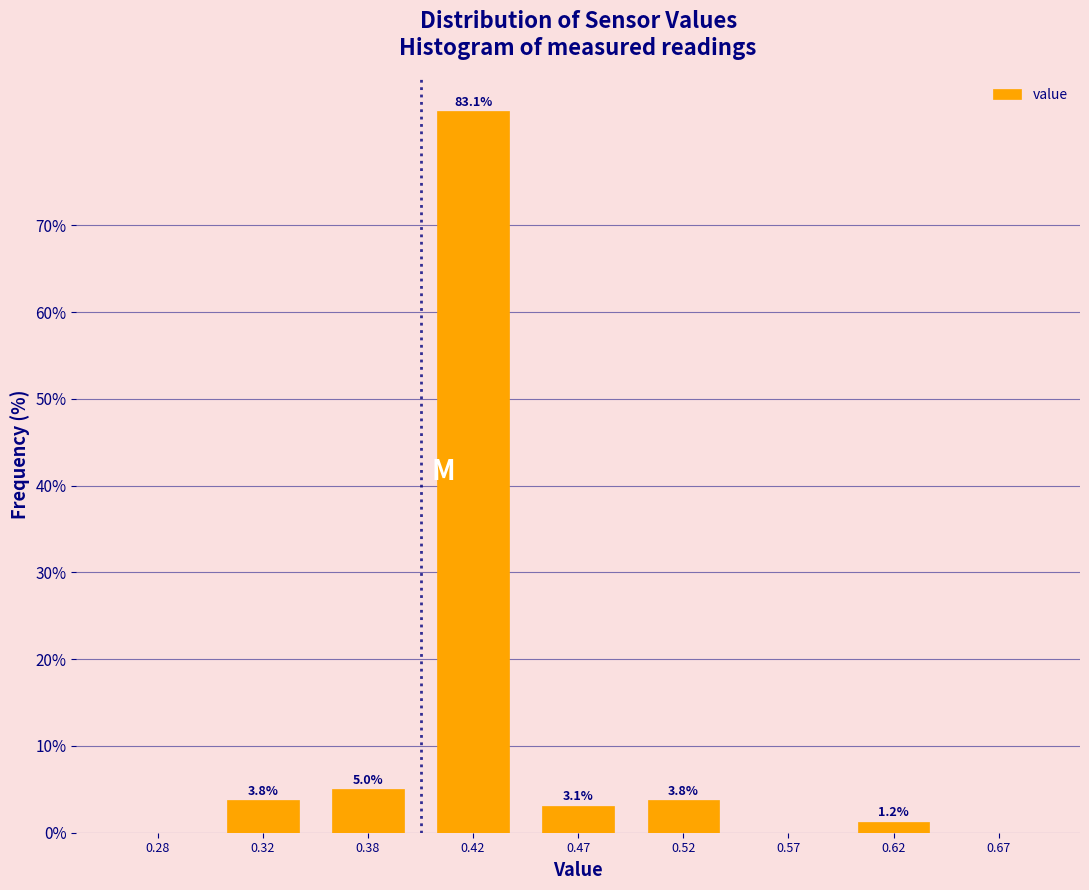

Which label corresponds to the largest value in the chart?

0.42